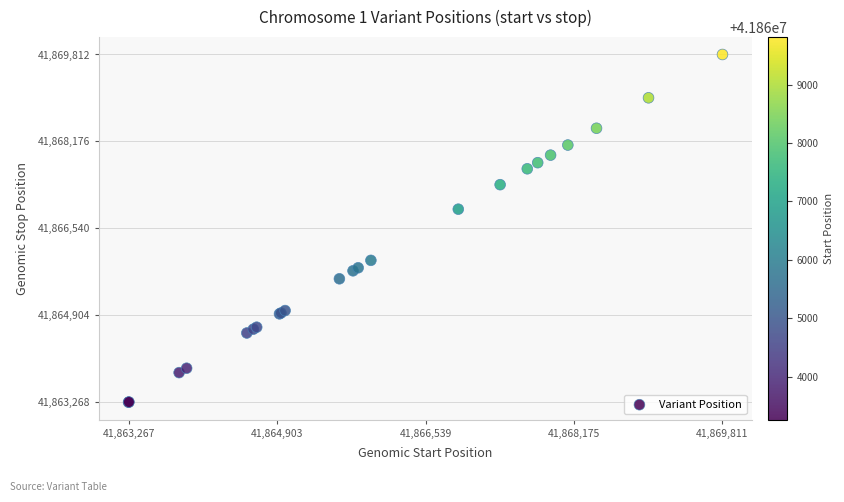

What Y value in the scatter plot is closest to 41866540?

41866901